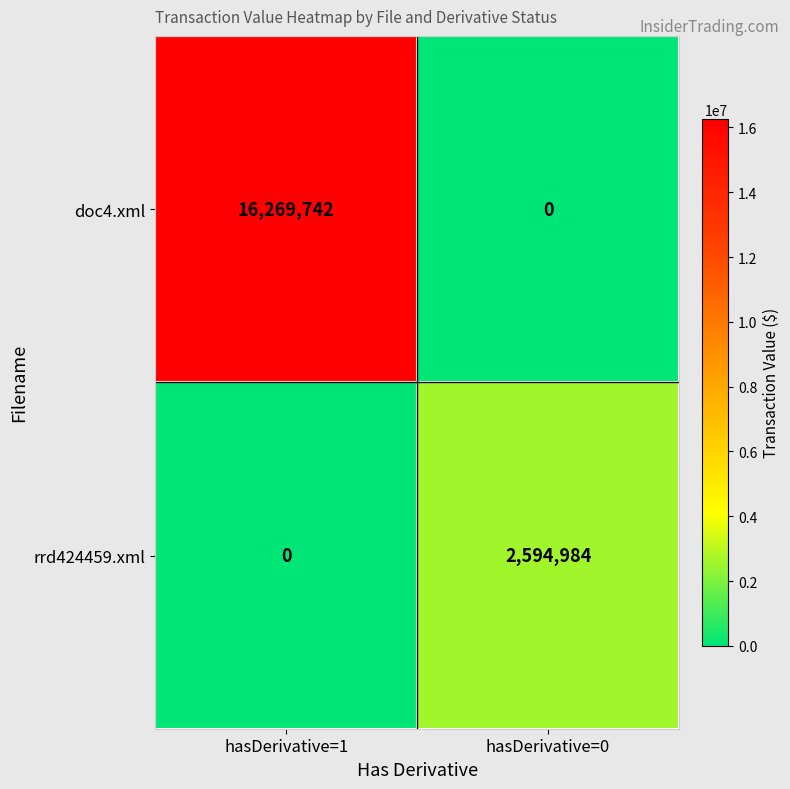

How many categories are shown in the chart?

2